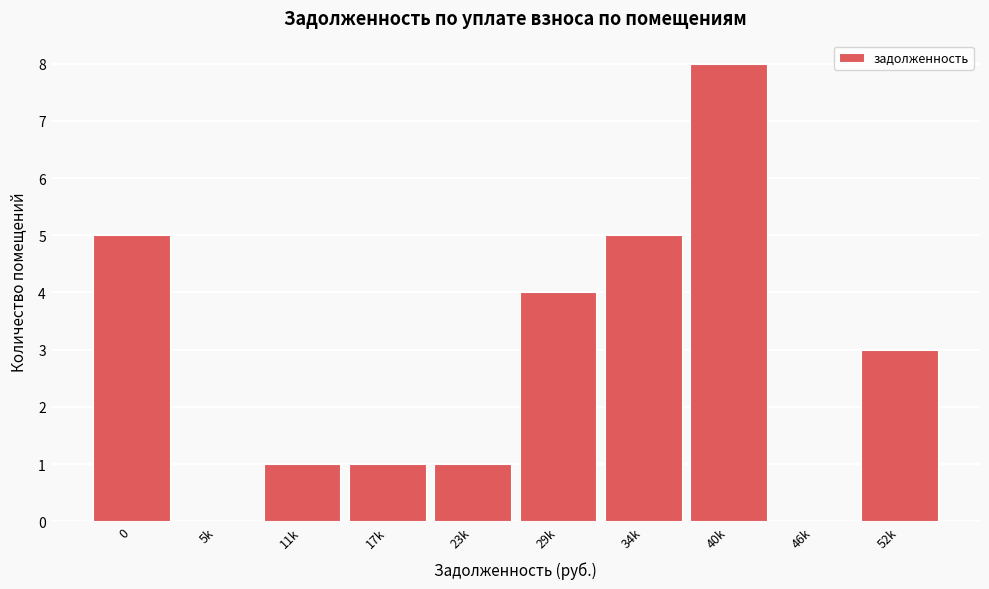

Reading left to right, what are all the values shown in this chart?

0=5	5k=0	11k=1	17k=1	23k=1	29k=4	34k=5	40k=8	46k=0	52k=3